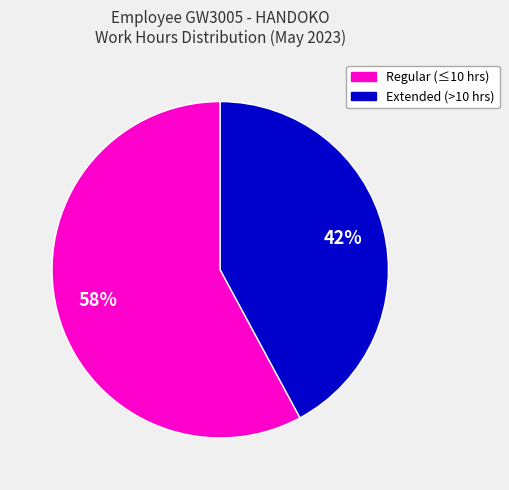

To the nearest percent, what is the average slice percentage?

50%